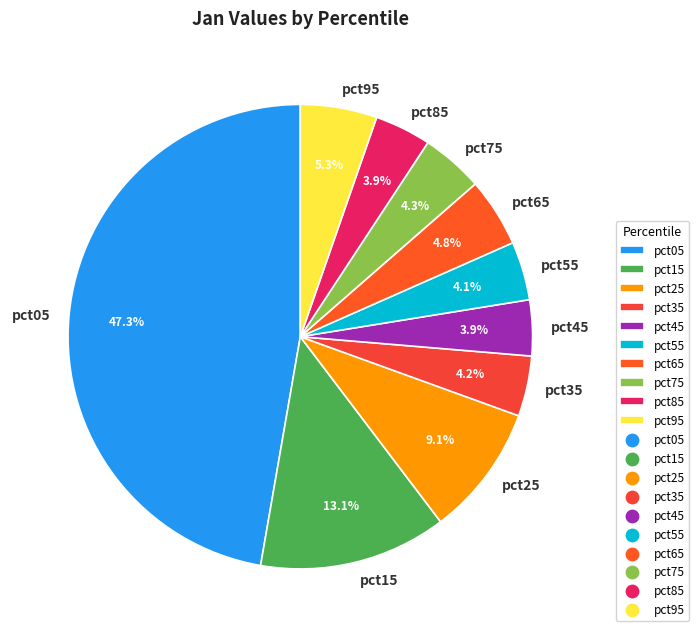

Is the sum of pct65 and pct55 greater than half?

No